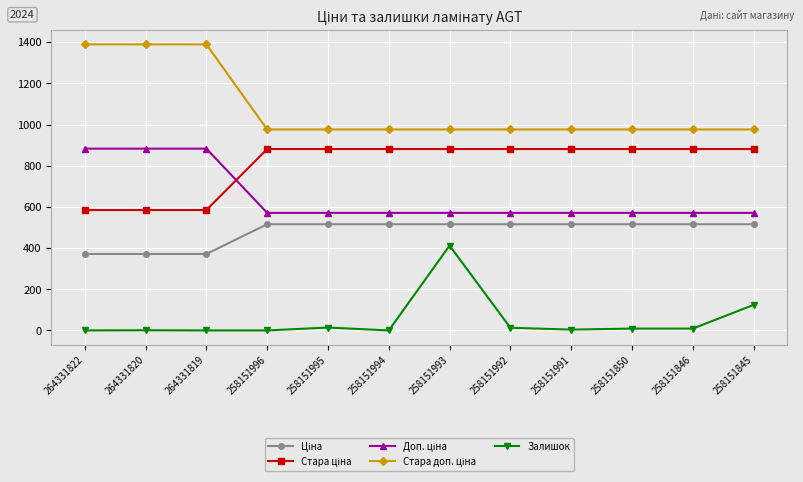

The Залишок series shows -149.8 at 264331819. True or false?

False